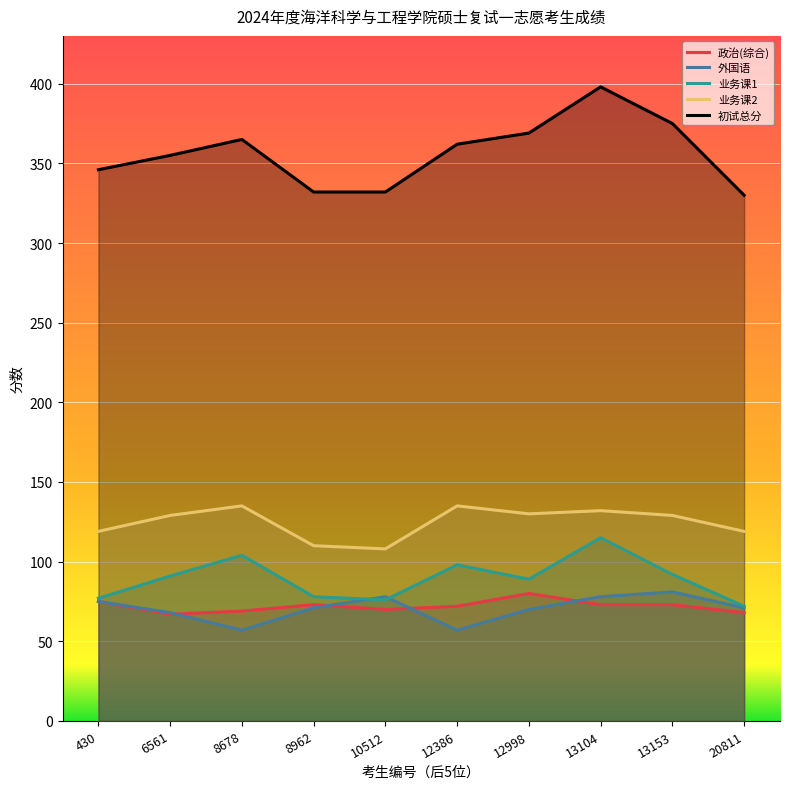

Where is the first local maximum for 业务课2?

8678